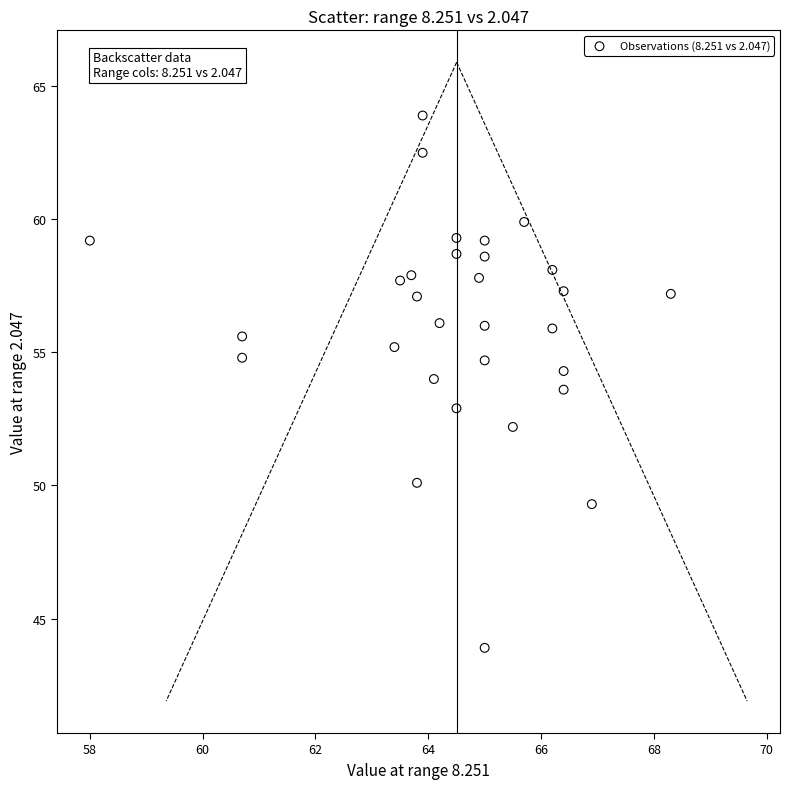

What is the range of X values (max minus min)?

10.3